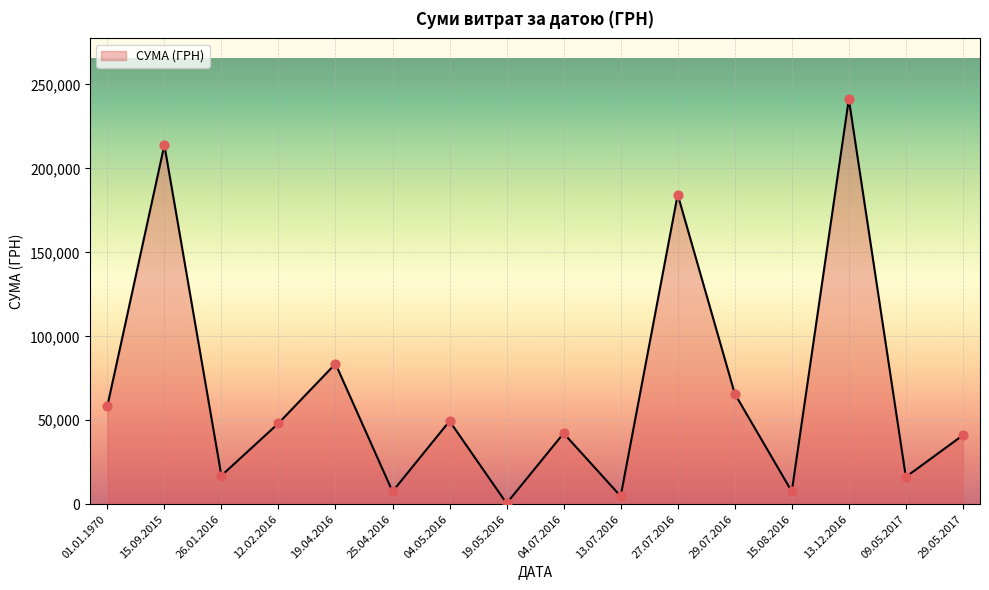

What is the change in value from 26.01.2016 to 19.04.2016?

+66654.8